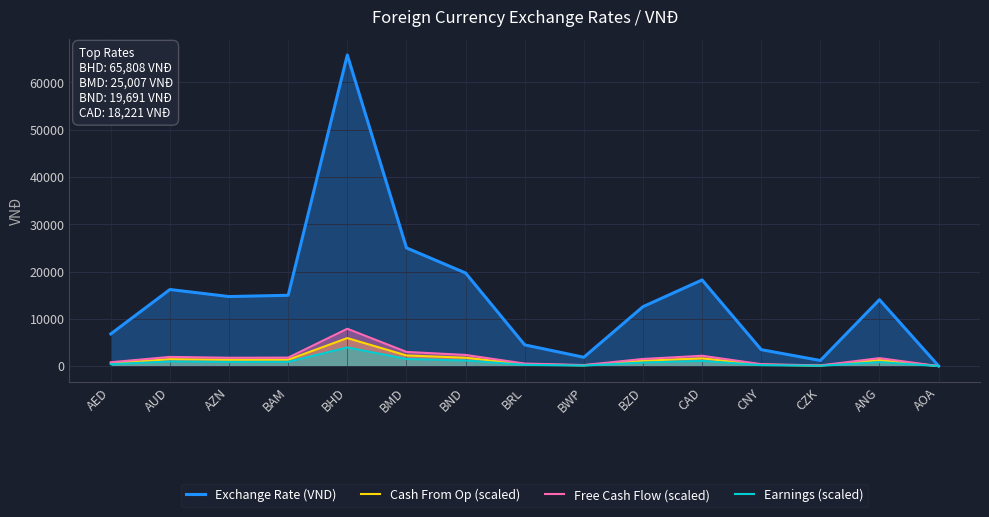

What is the average value of the Exchange Rate (VND) series?

14604.9